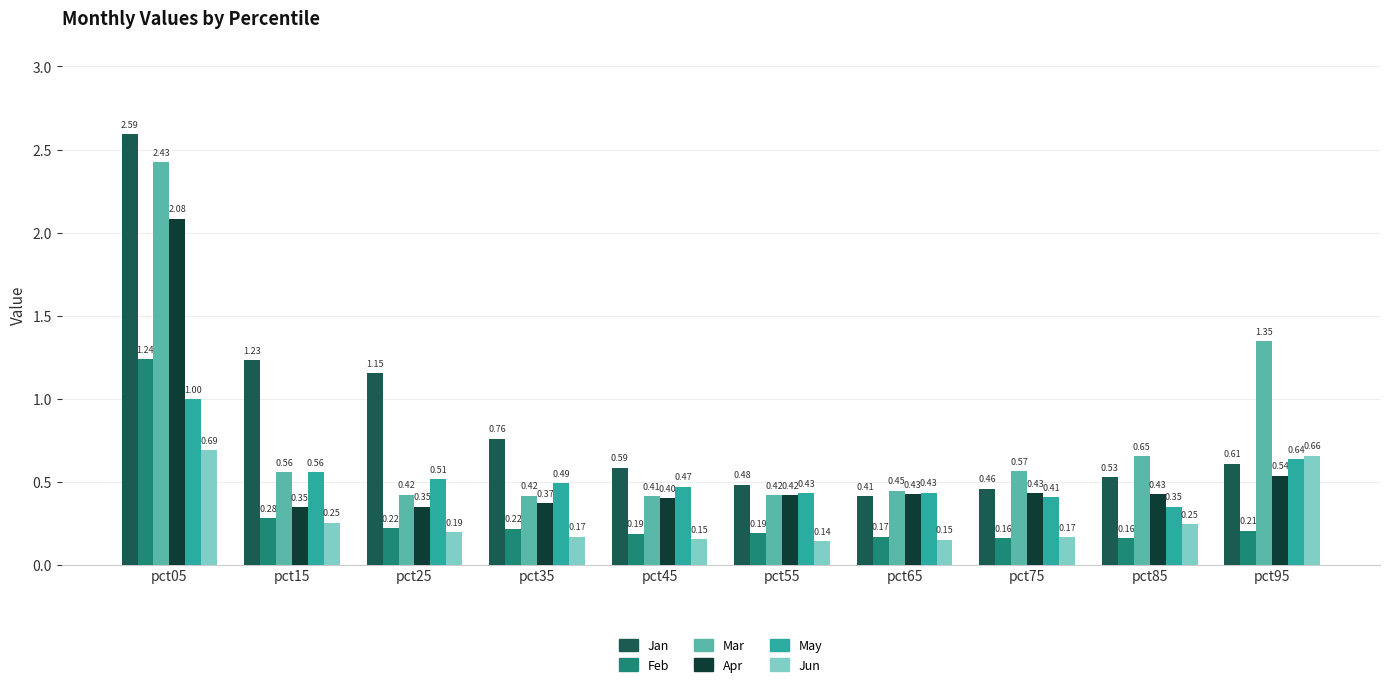

Between pct05 and pct75, which series saw the biggest shift?

Jan